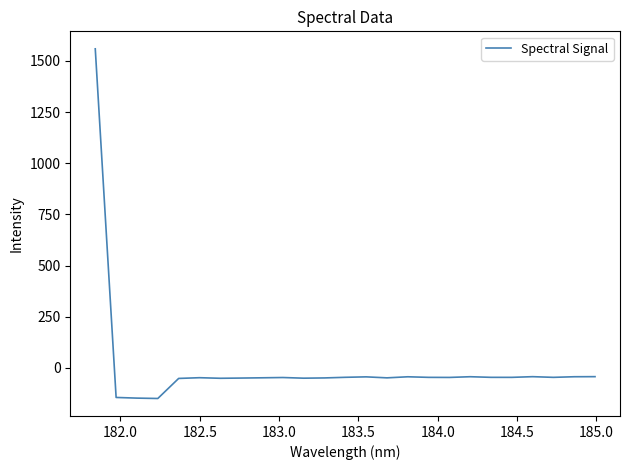

What is the greatest value displayed?

1558.6